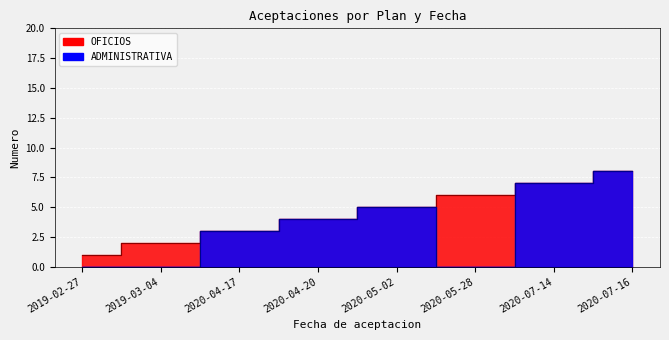

Where does the data first go above 4?

2020-05-02